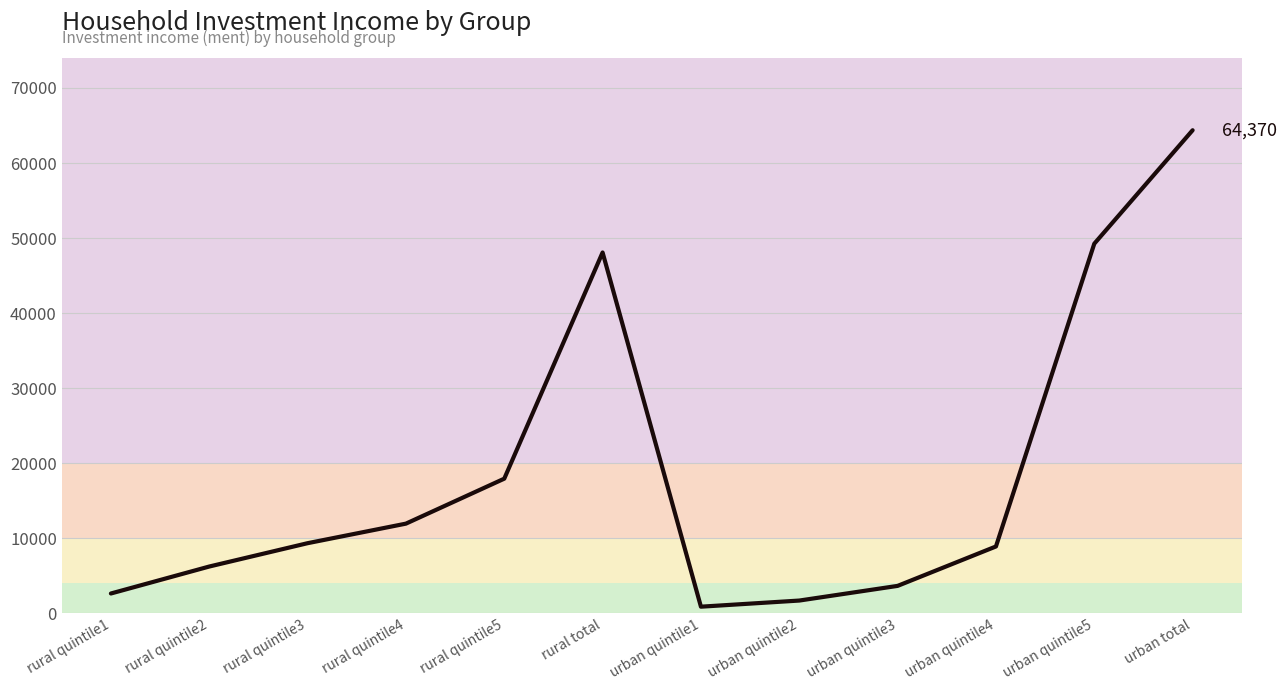

True or false: there are more than 2 points higher than both neighbors.

False